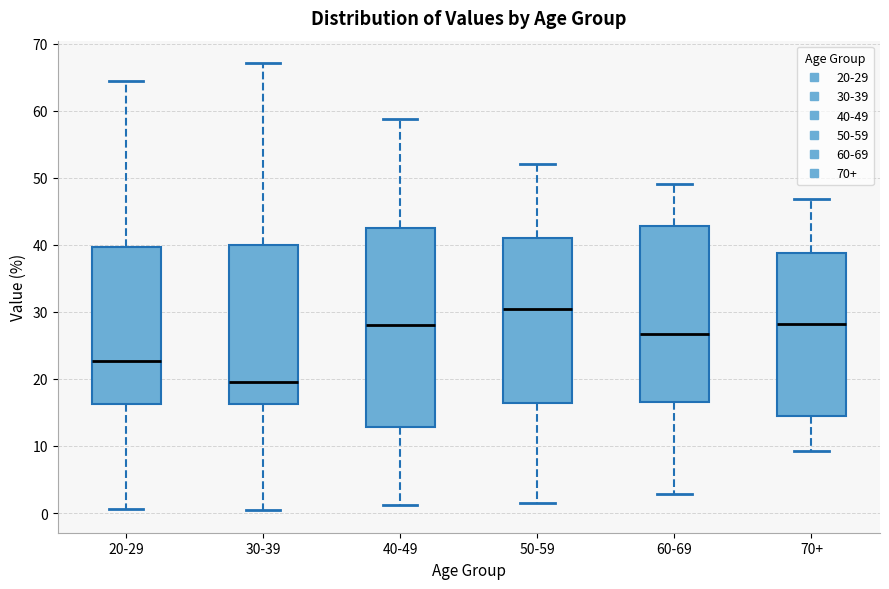

Reading left to right, transcribe this box plot: for each box, give where its median line is, the range the box spans, and where its two whiskers end, as read against the y-axis. The values are not printed on the chart, so give them approximately, as read against the axis.

20-29: median 23, box 16 to 40, whiskers 1 to 64
30-39: median 20, box 16 to 40, whiskers 0 to 67
40-49: median 28, box 13 to 43, whiskers 1 to 59
50-59: median 30, box 16 to 41, whiskers 2 to 52
60-69: median 27, box 17 to 43, whiskers 3 to 49
70+: median 28, box 15 to 39, whiskers 9 to 47